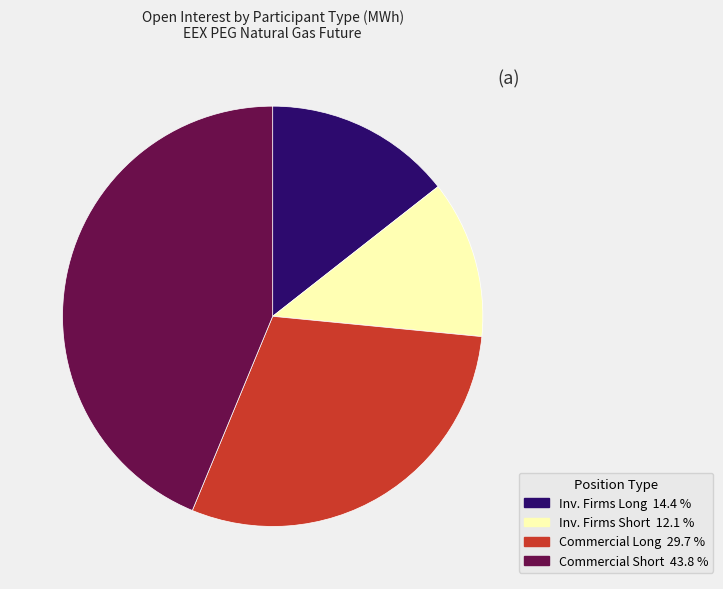

Is there a majority slice in this chart?

No